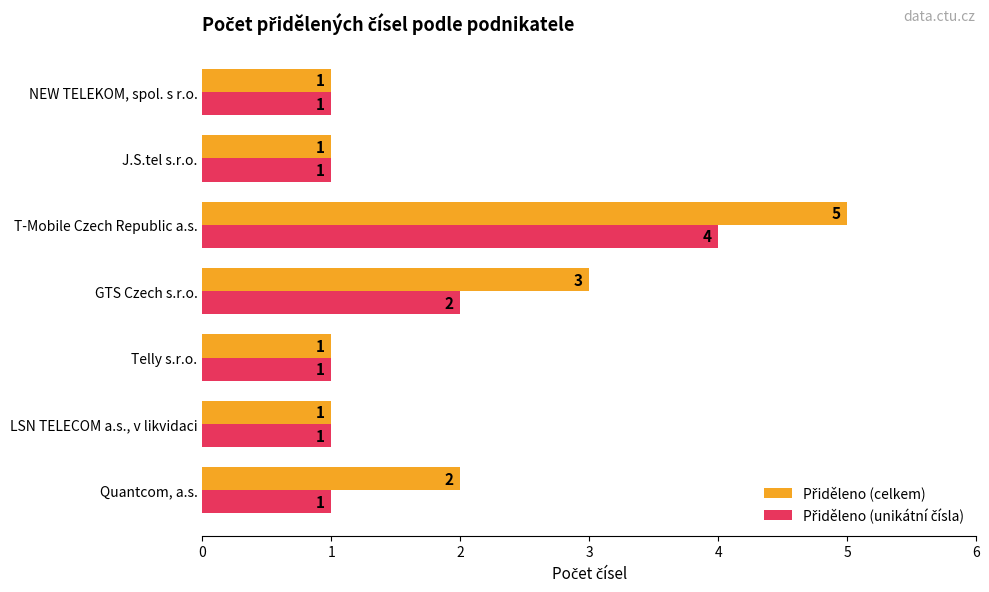

What is the total value across all series at Quantcom, a.s.?

3